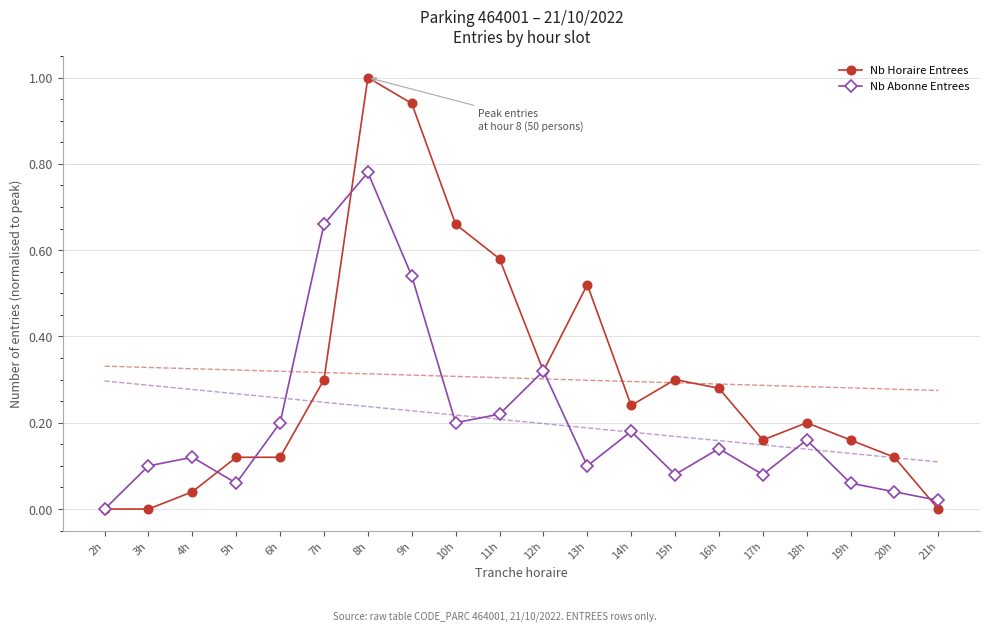

At 3h, list the series in order from smallest to largest.

Nb Horaire Entrees, Nb Abonne Entrees